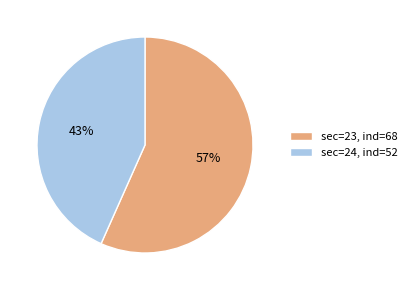

To the nearest percent, what percentage of the pie is sec=23, ind=68?

57%